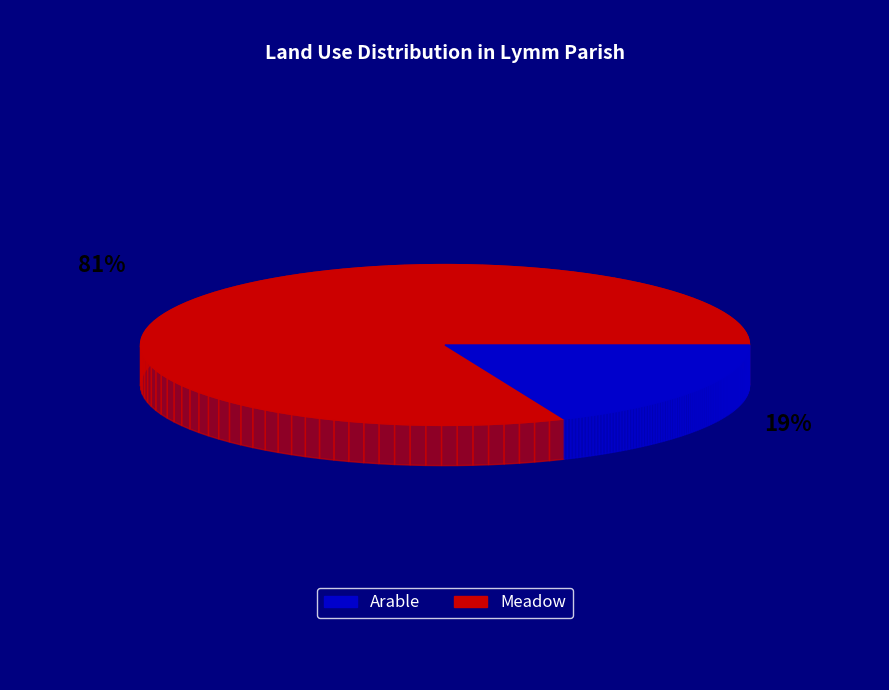

True or false: Arable accounts for 1% of the total.

False